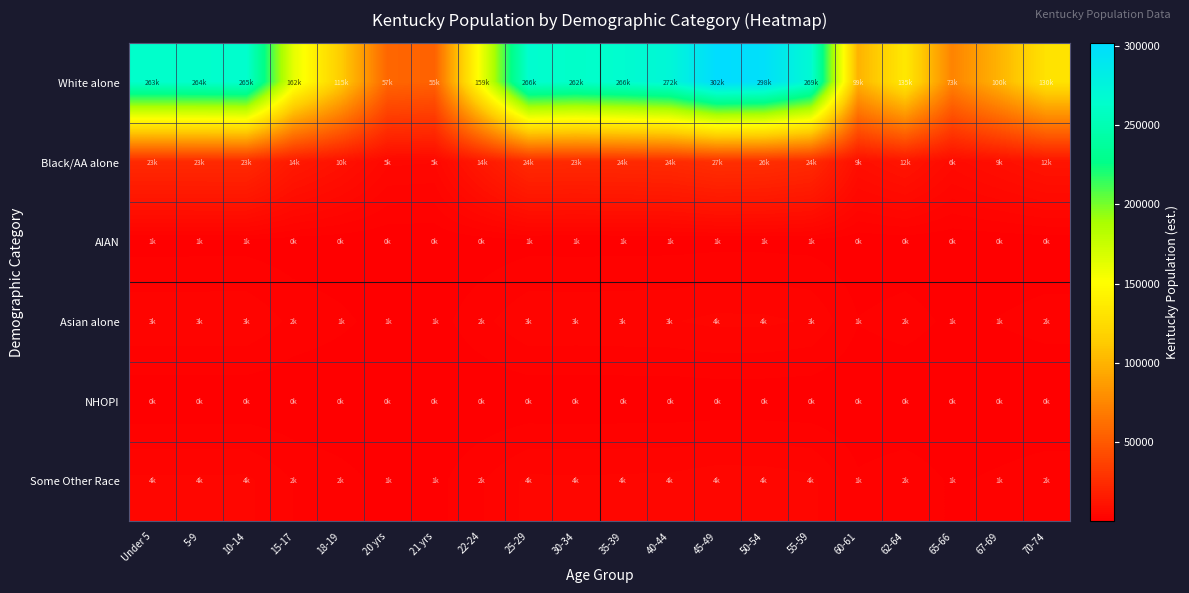

What is the minimum value shown in the chart?

35.9